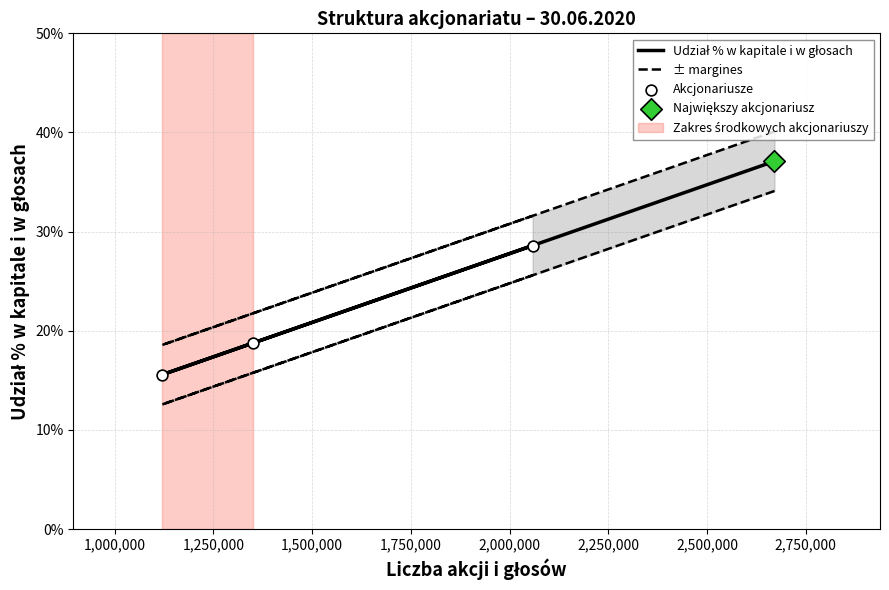

Which series has the largest Y range (max minus min)?

Udział % w kapitale i w głosach